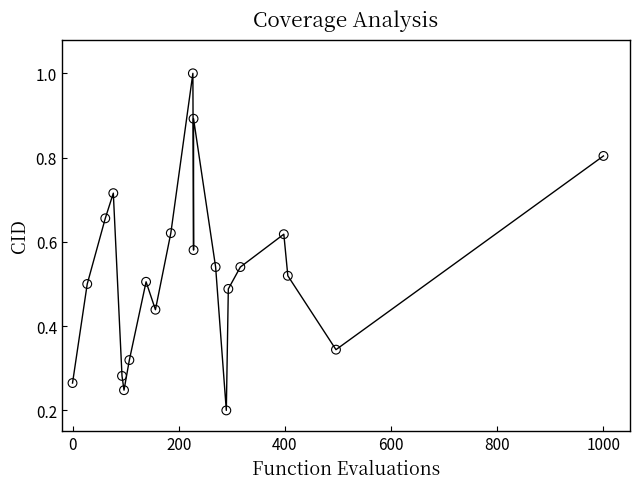

What is the range of Y values (max minus min)?

0.8